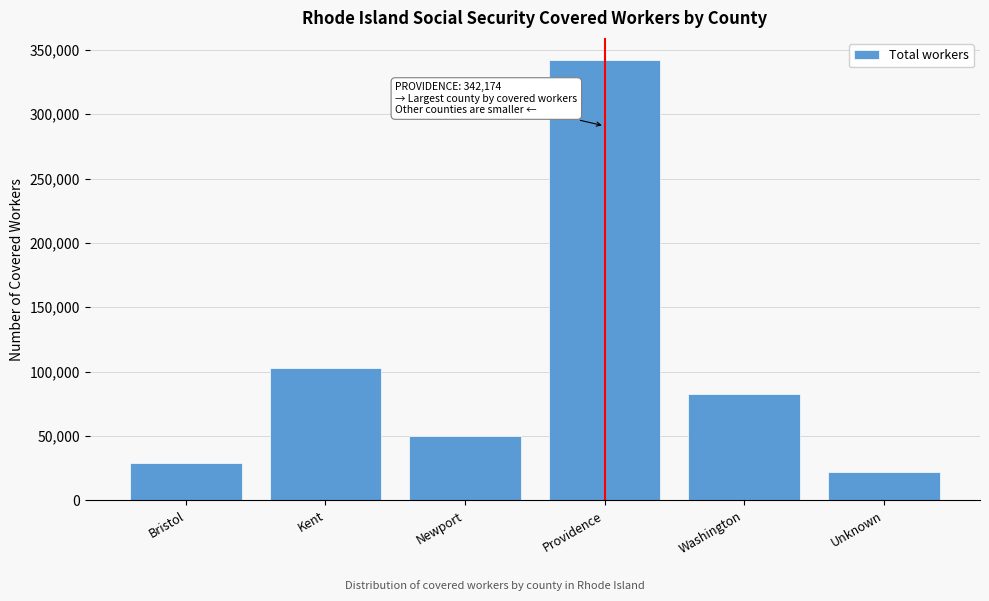

Reading left to right, extract all data points from this chart.

29132	103045	49618	342174	82760	22129